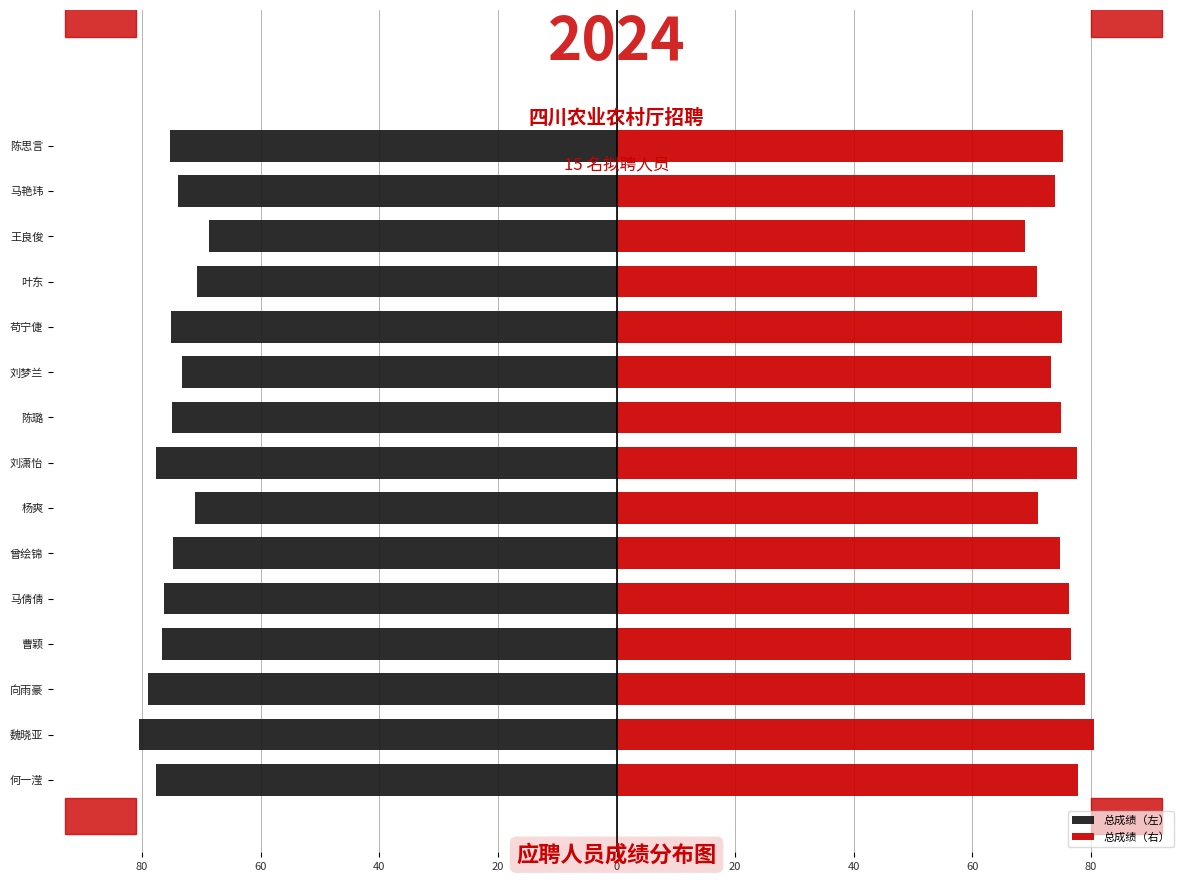

The 总成绩（右） series shows 40.5 at 王良俊. True or false?

False